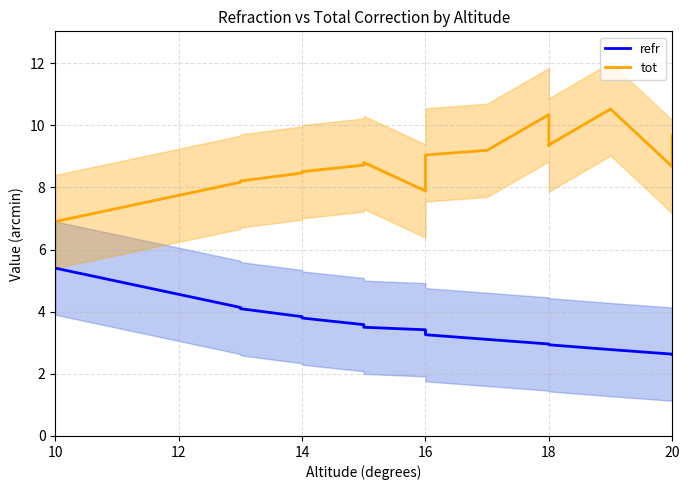

What is the difference between the second highest and minimum values in the tot series?

3.4